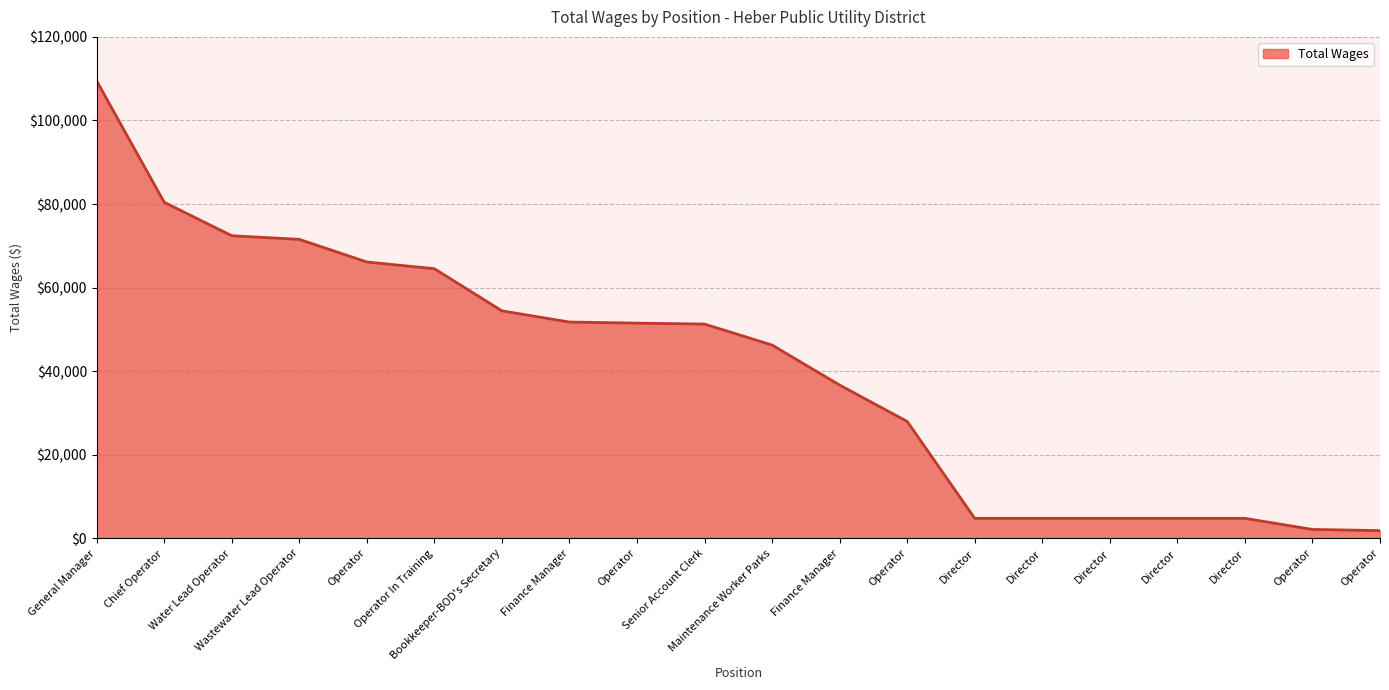

Is this an area chart (filled region under the line)?

Yes